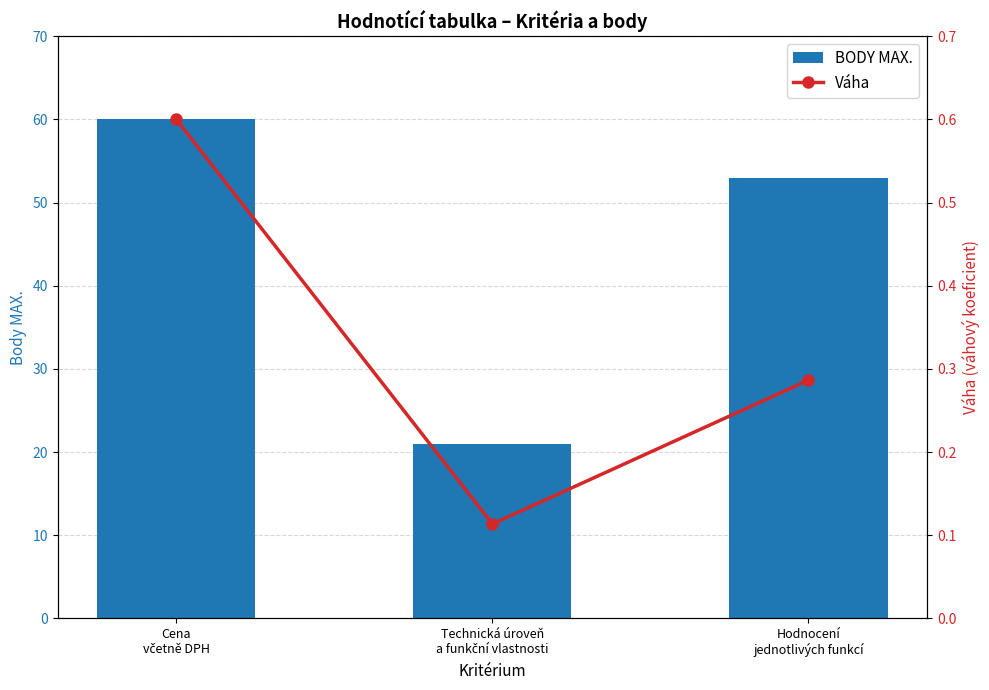

Which series has the largest total across all categories?

BODY MAX.